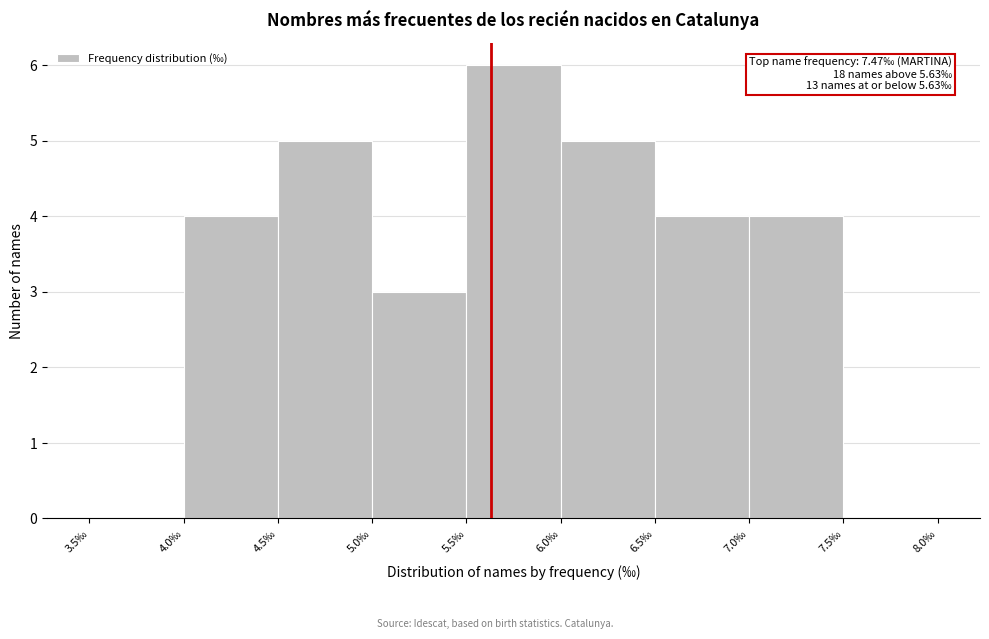

Over which range of the x-axis is the bar tallest?

5.5 to 6.0